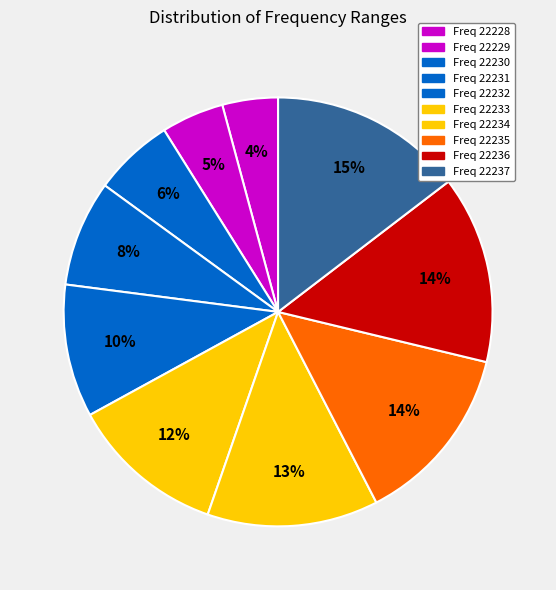

Is the sum of Freq 22236 and Freq 22233 greater than half?

No